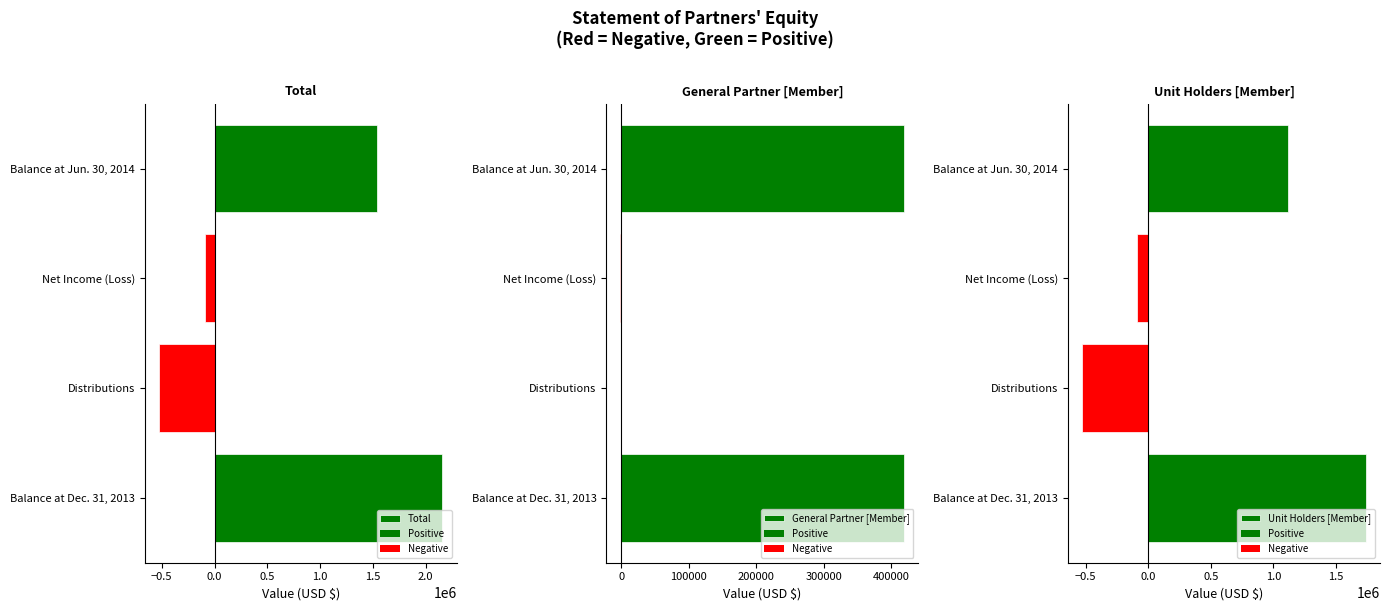

Which series has the largest total across all categories?

Total